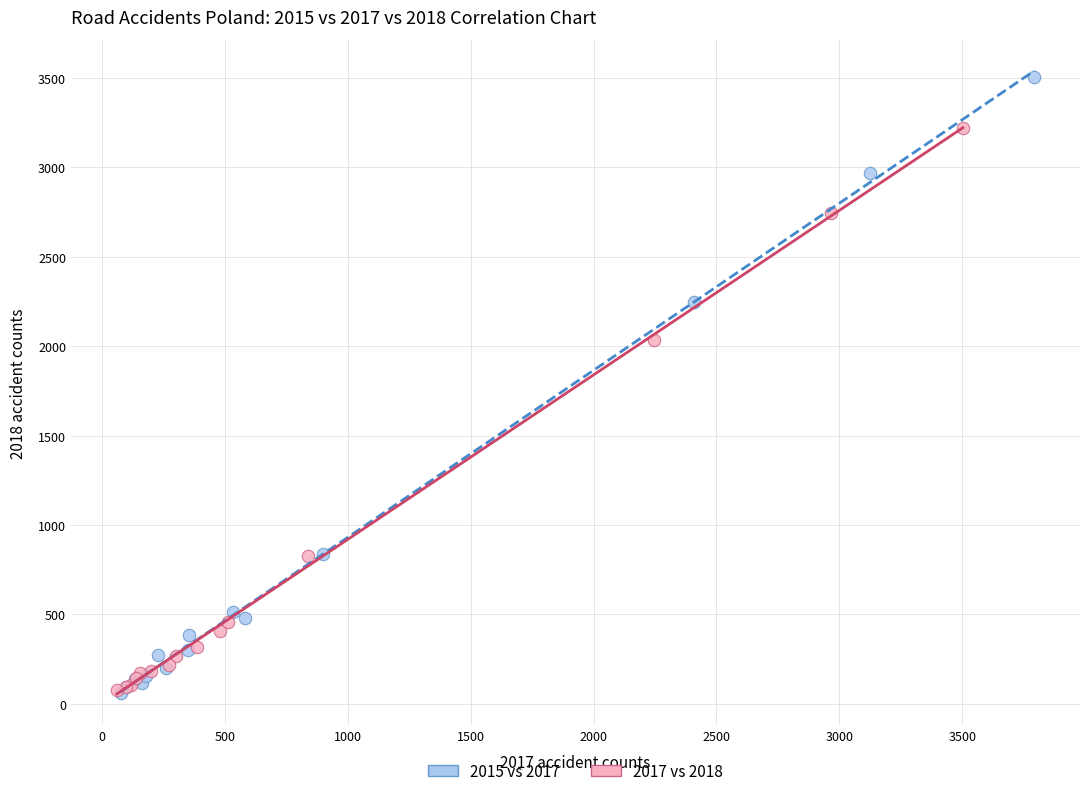

Which series contains the highest Y value?

2015 vs 2017